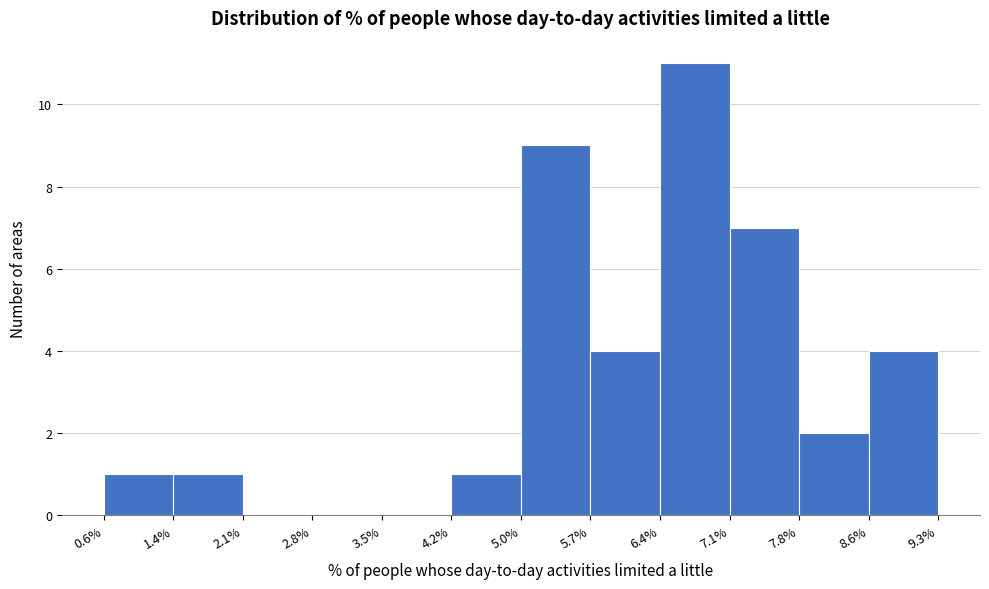

Reading left to right, transcribe this chart: for each bar, give the range it covers on the x-axis and its height. The values are not printed on the chart, so give them approximately, as read against the axis.

0.6% to 1.4%: 1
1.4% to 2.1%: 1
2.1% to 2.8%: 0
2.8% to 3.5%: 0
3.5% to 4.2%: 0
4.2% to 5.0%: 1
5.0% to 5.7%: 9
5.7% to 6.4%: 4
6.4% to 7.1%: 11
7.1% to 7.8%: 7
7.8% to 8.6%: 2
8.6% to 9.3%: 4